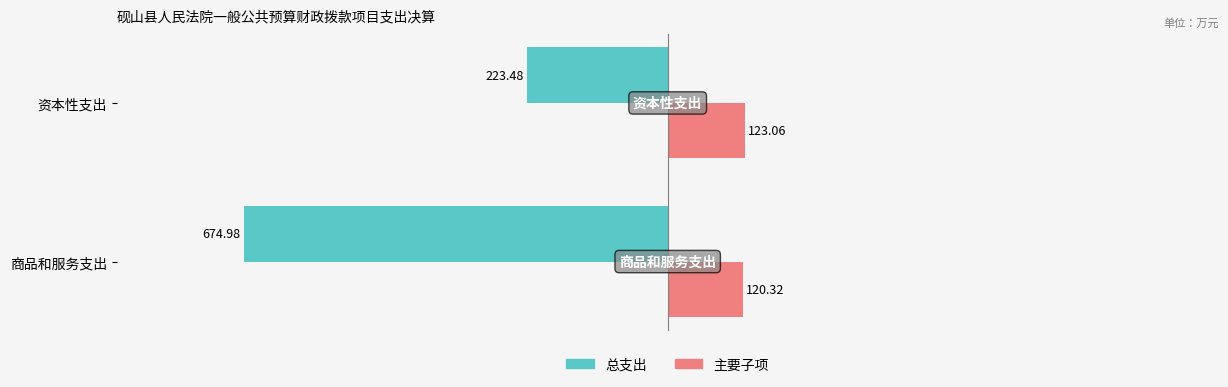

What is the sum of all 主要子项 values?

243.4